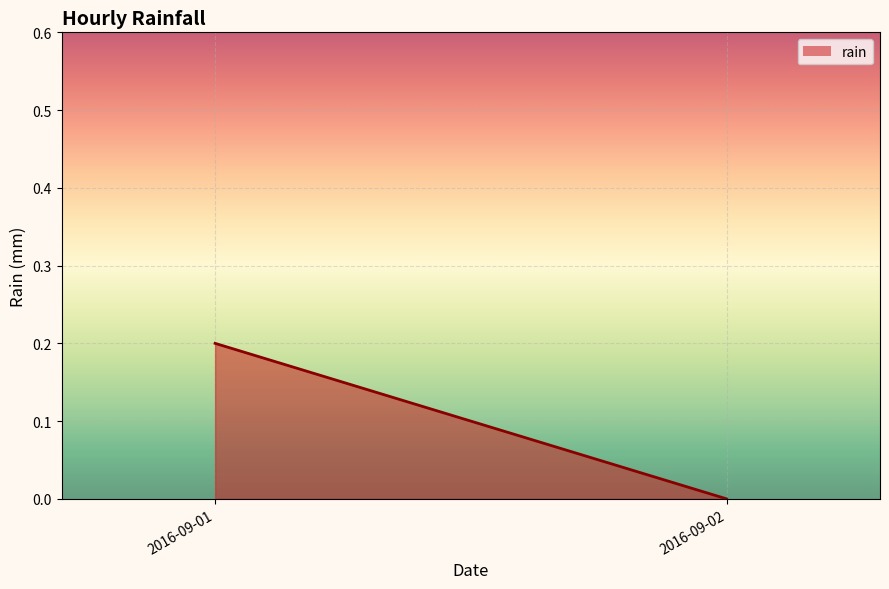

True or false: the data shows 0.0 at 2016-09-02.

True